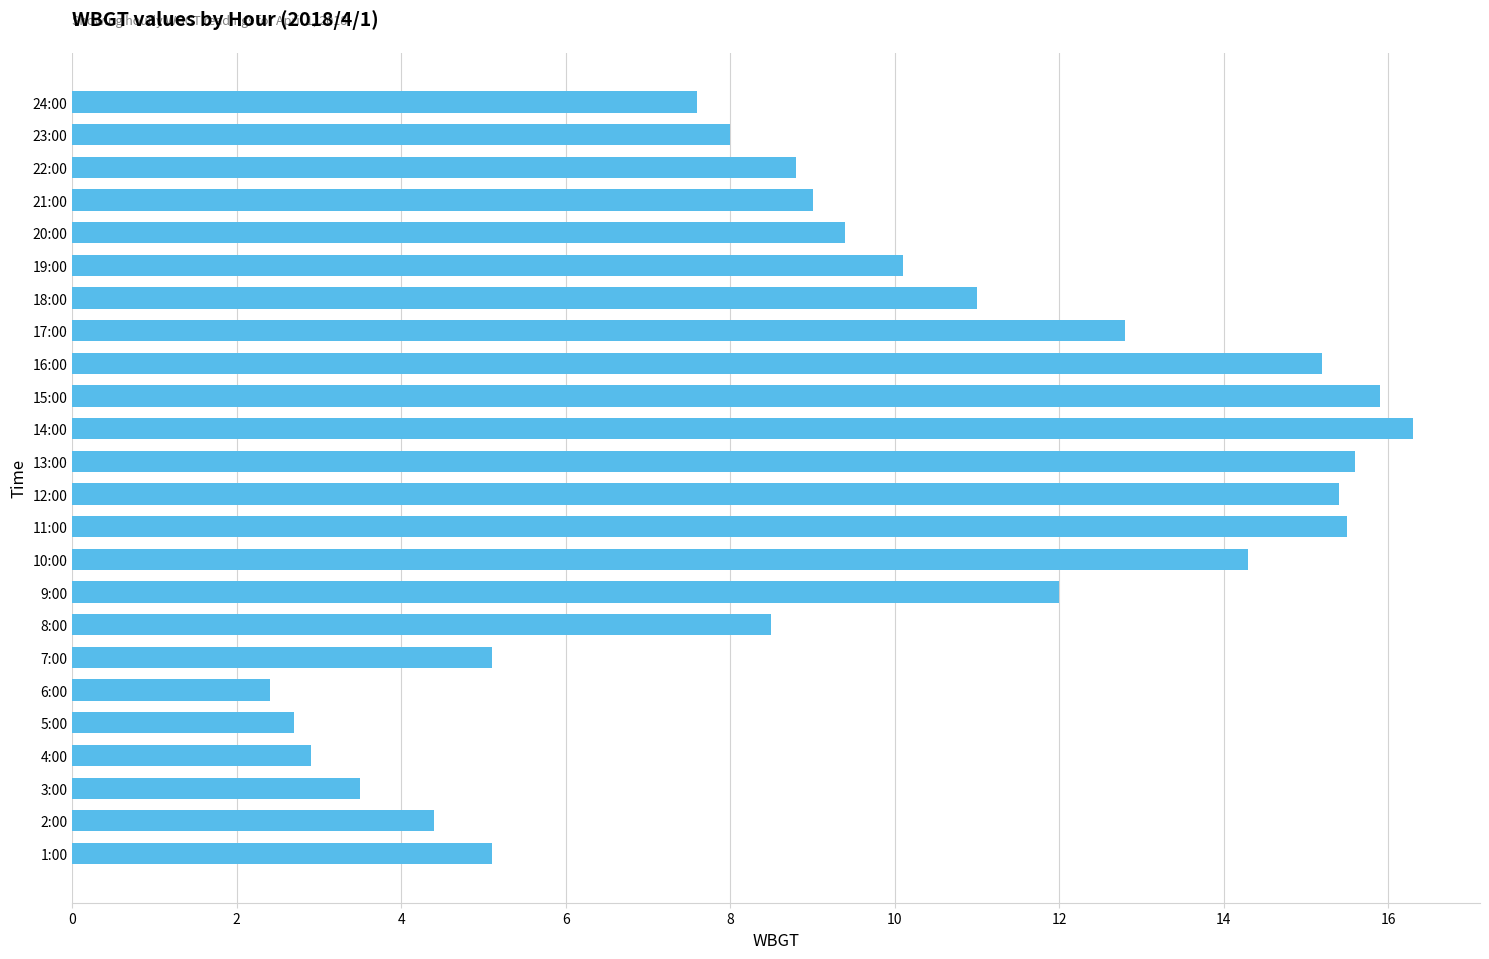

Are the bars grouped side by side (vs. stacked)?

No